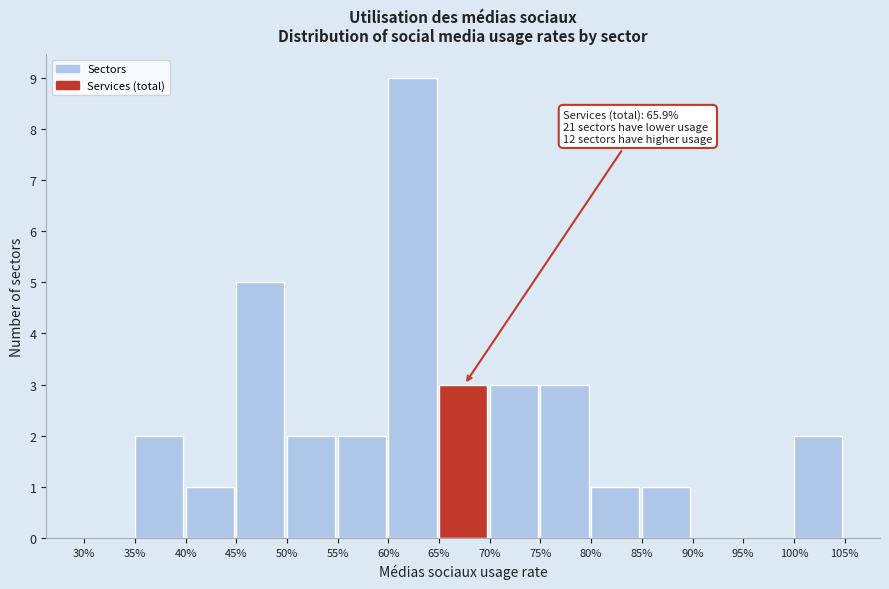

Reading right to left, extract all data points from this chart.

100%=2	95%=0	90%=0	85%=1	80%=1	75%=3	70%=3	65%=3	60%=9	55%=2	50%=2	45%=5	40%=1	35%=2	30%=0